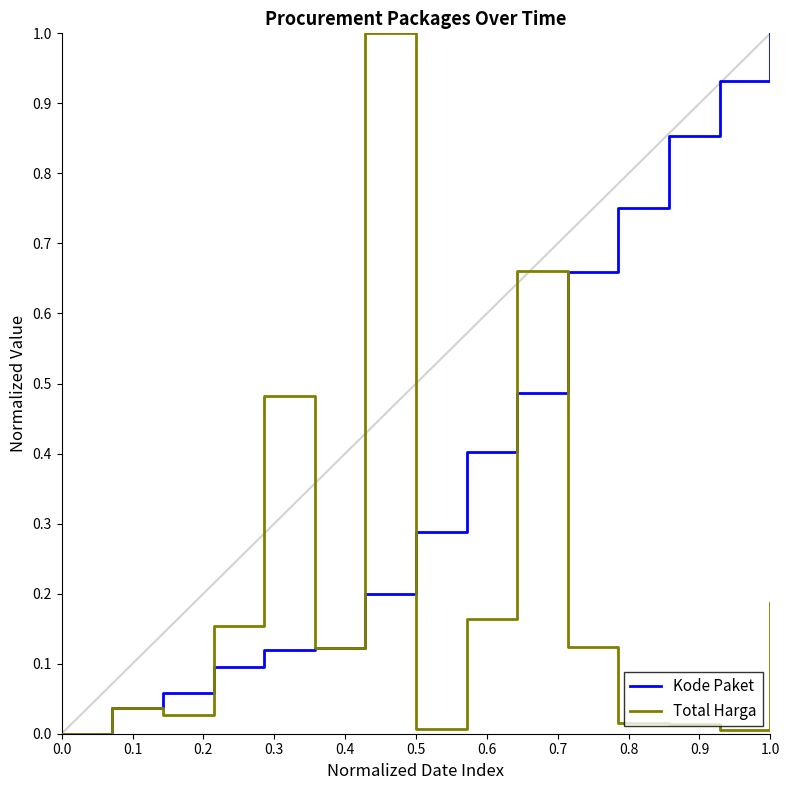

Which series has the largest total across all categories?

Kode Paket